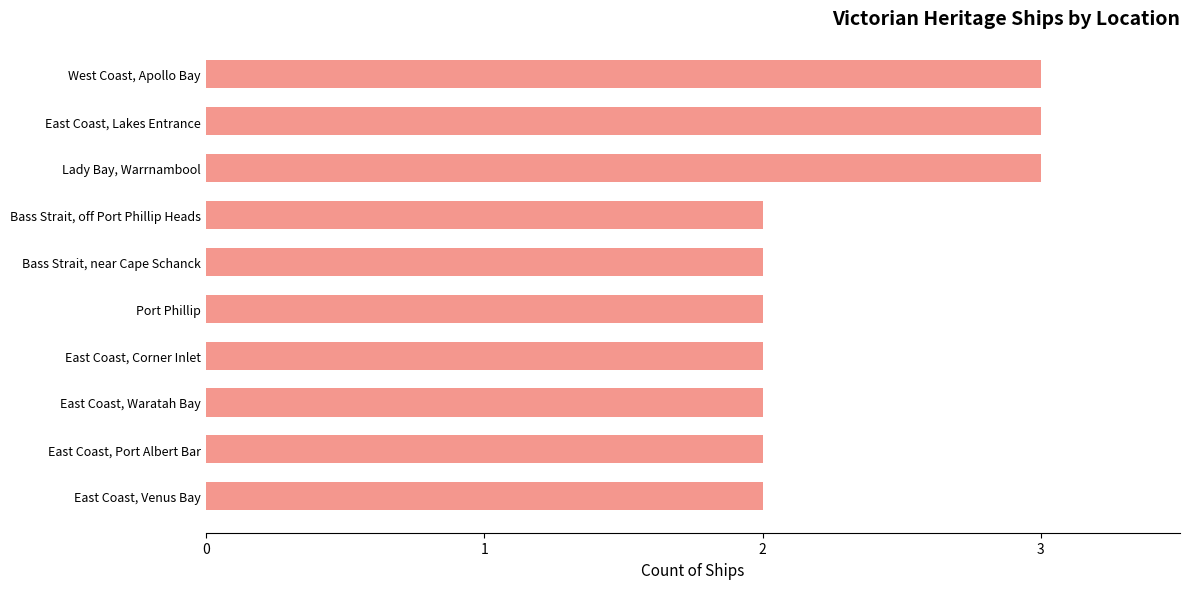

What is the difference between the second highest and minimum values?

1